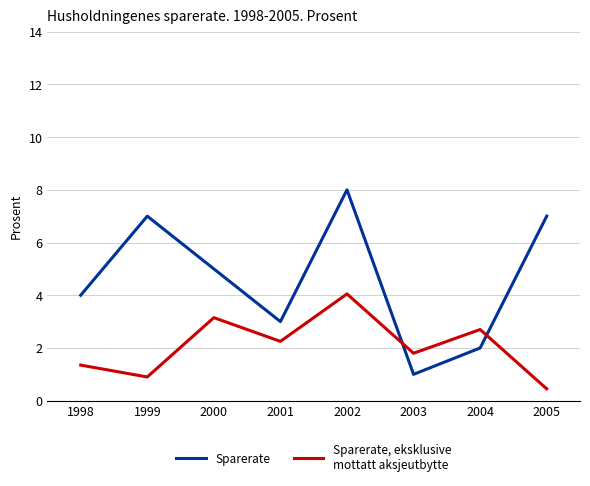

What is the greatest value displayed?

8.0